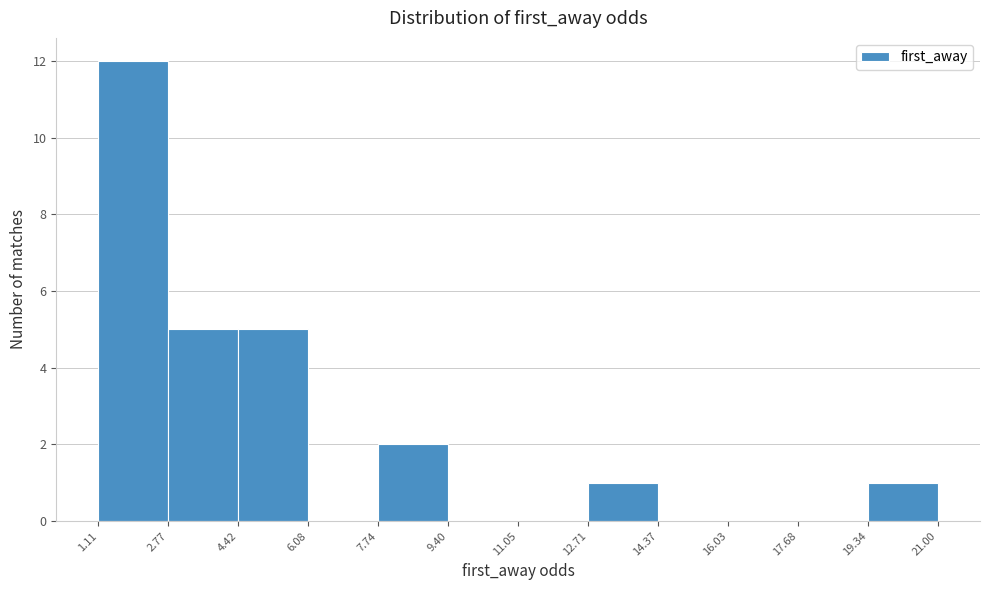

Over which range of the x-axis is the bar tallest?

1.11 to 2.77